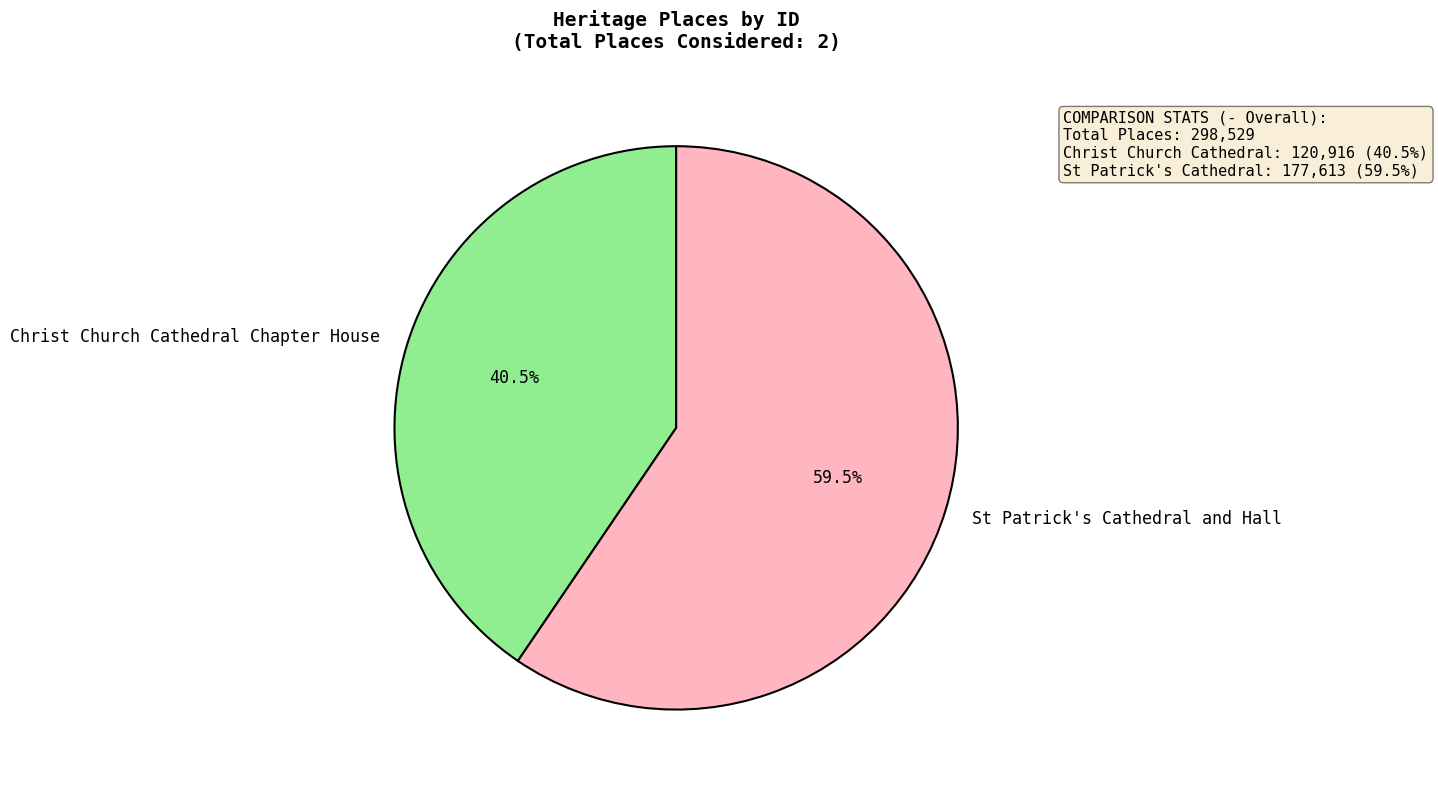

How many segments does this pie chart have?

2